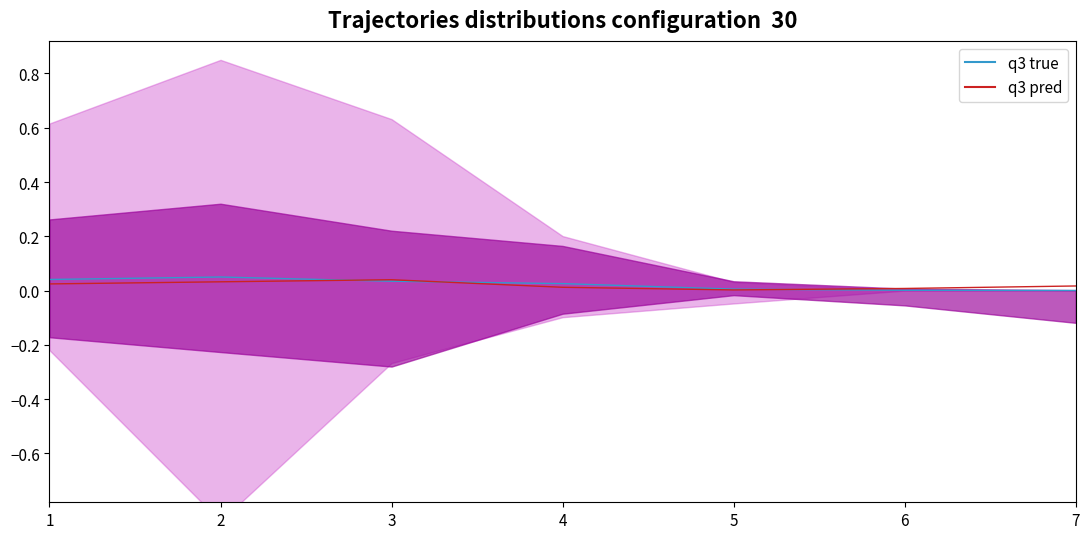

What are all the series names shown in the legend?

q3 true, q3 pred